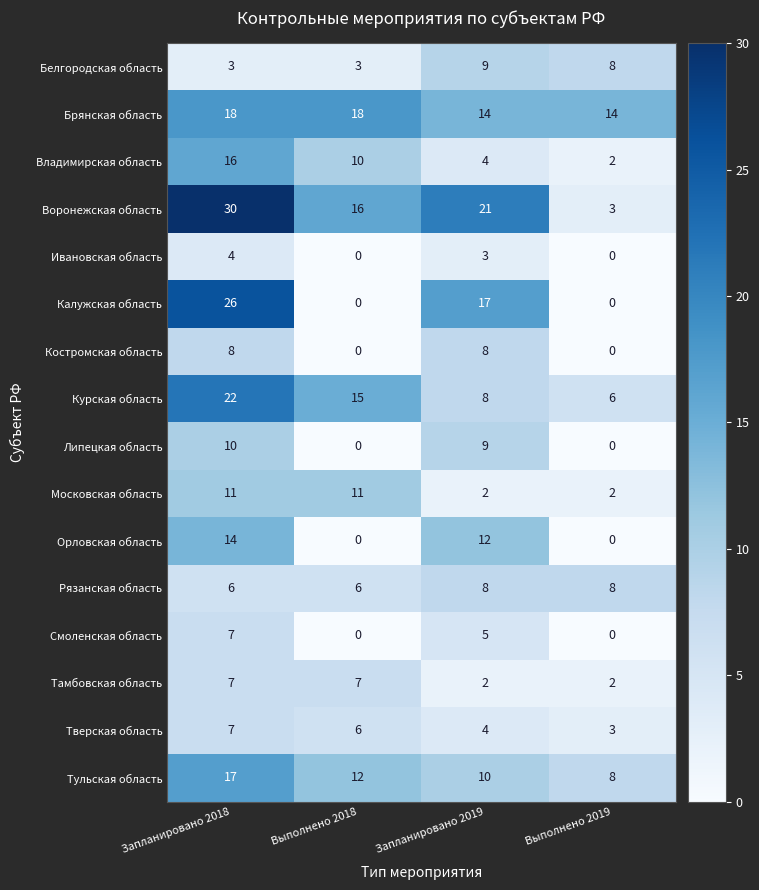

Count the number of data series in this chart.

16